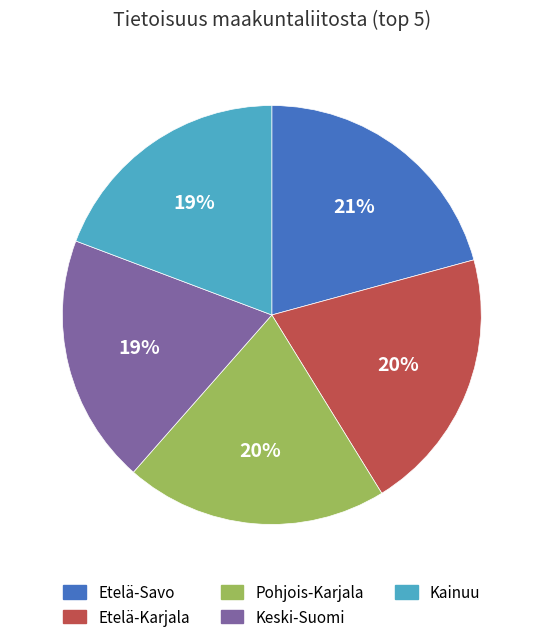

The Kainuu slice represents 19% of the pie. True or false?

True